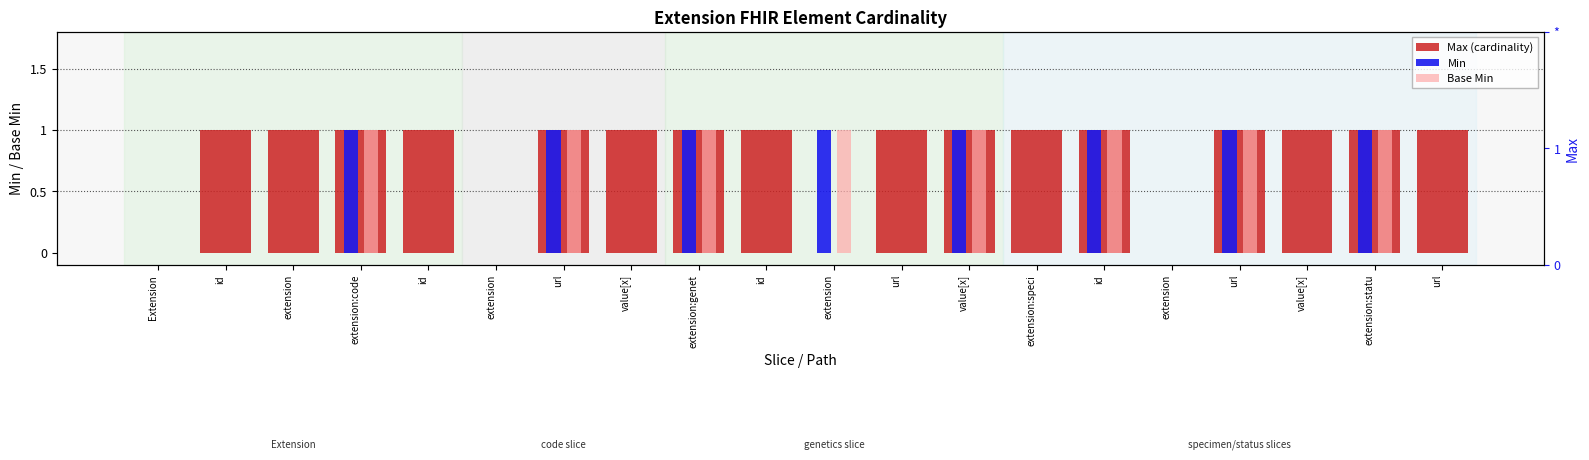

What is the label of the 15th bar from the right?

extension